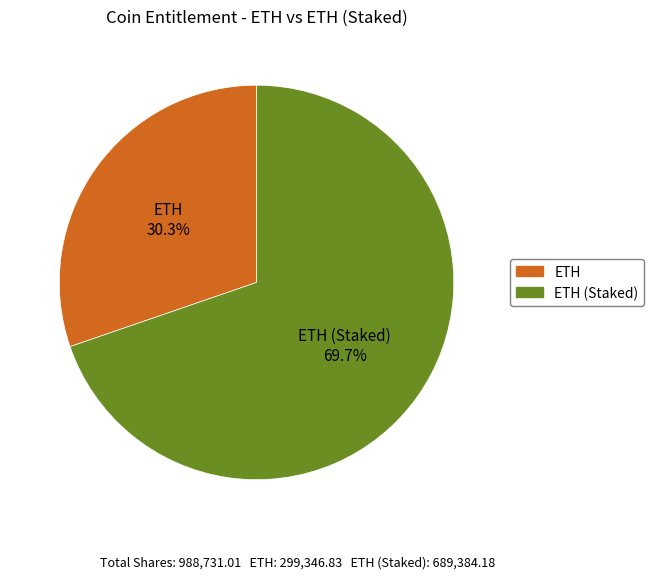

Is there a majority slice in this chart?

Yes